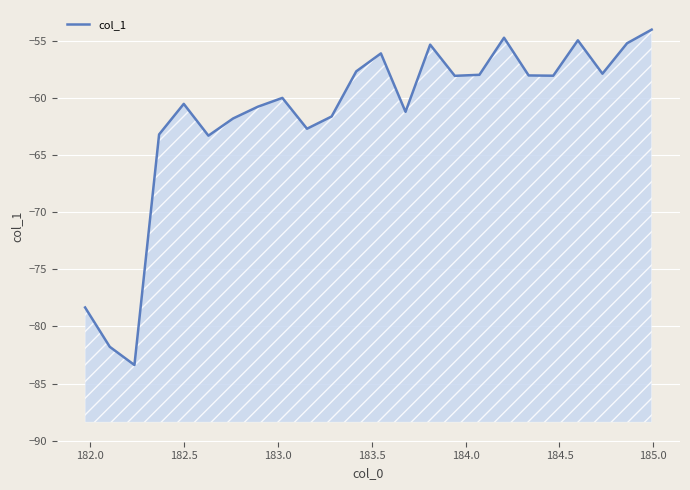

Count the number of categories in the chart.

24